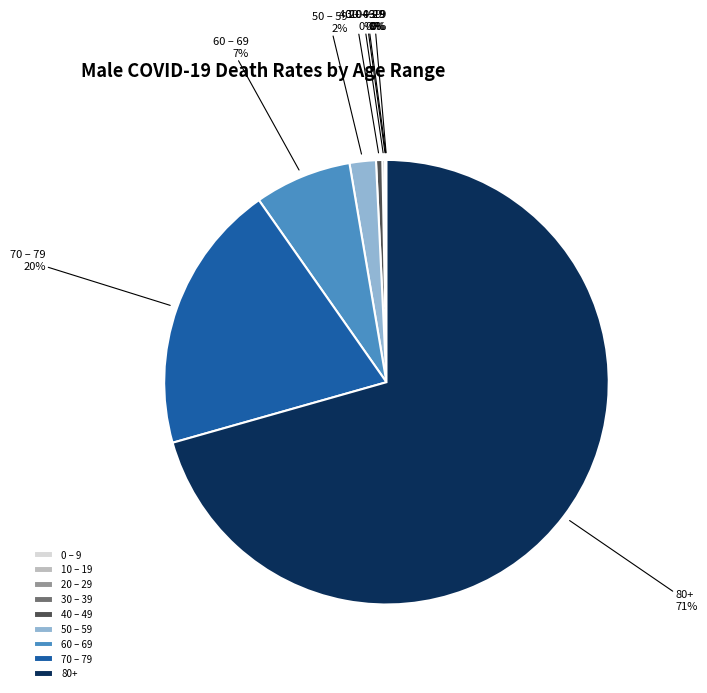

What is the largest slice in the pie chart?

80+